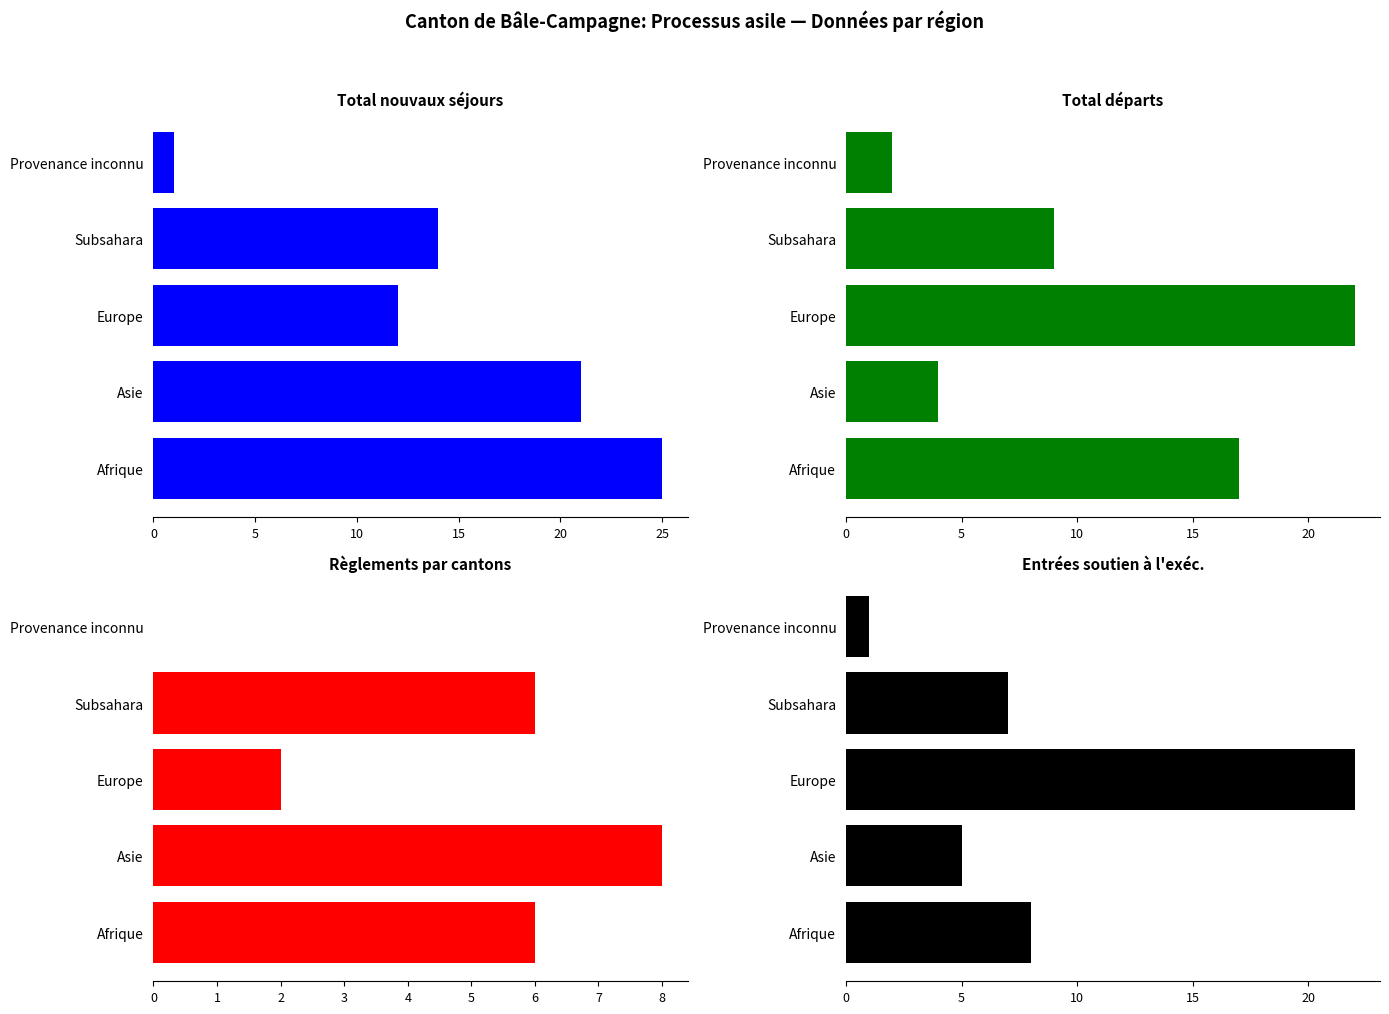

The value of Soutien exéc. (col_5) at Subsahara is 4. True or false?

False